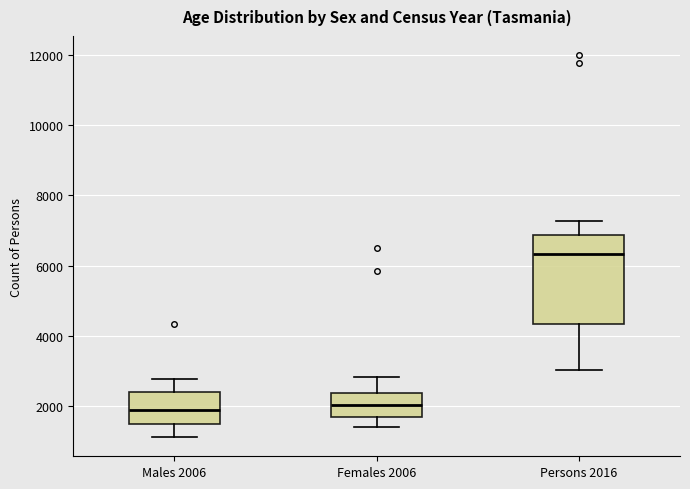

Which box has the highest median line?

Persons 2016